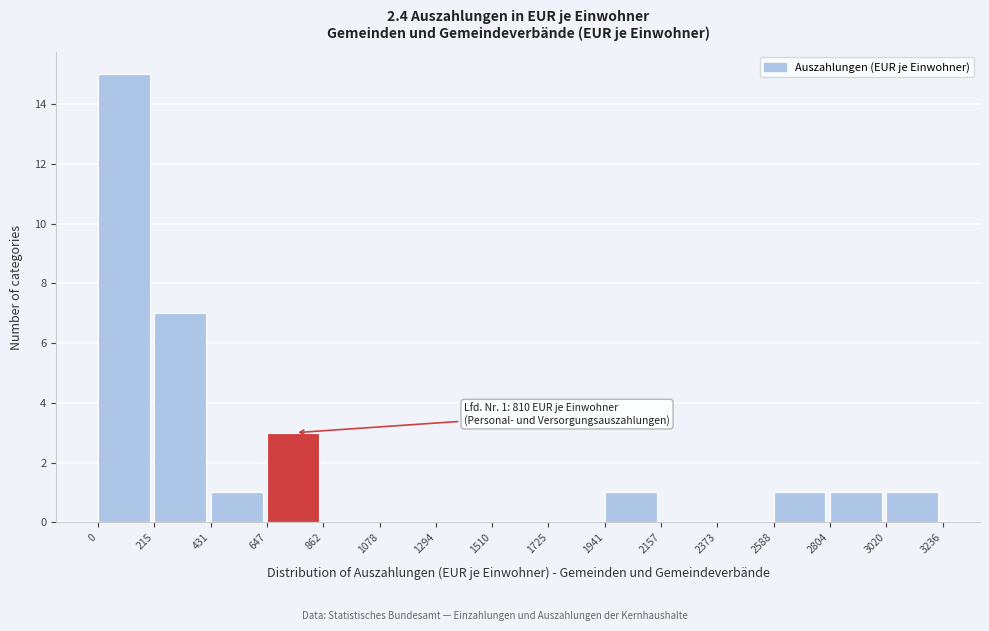

Which range on the x-axis has the tallest bar?

0 to 215